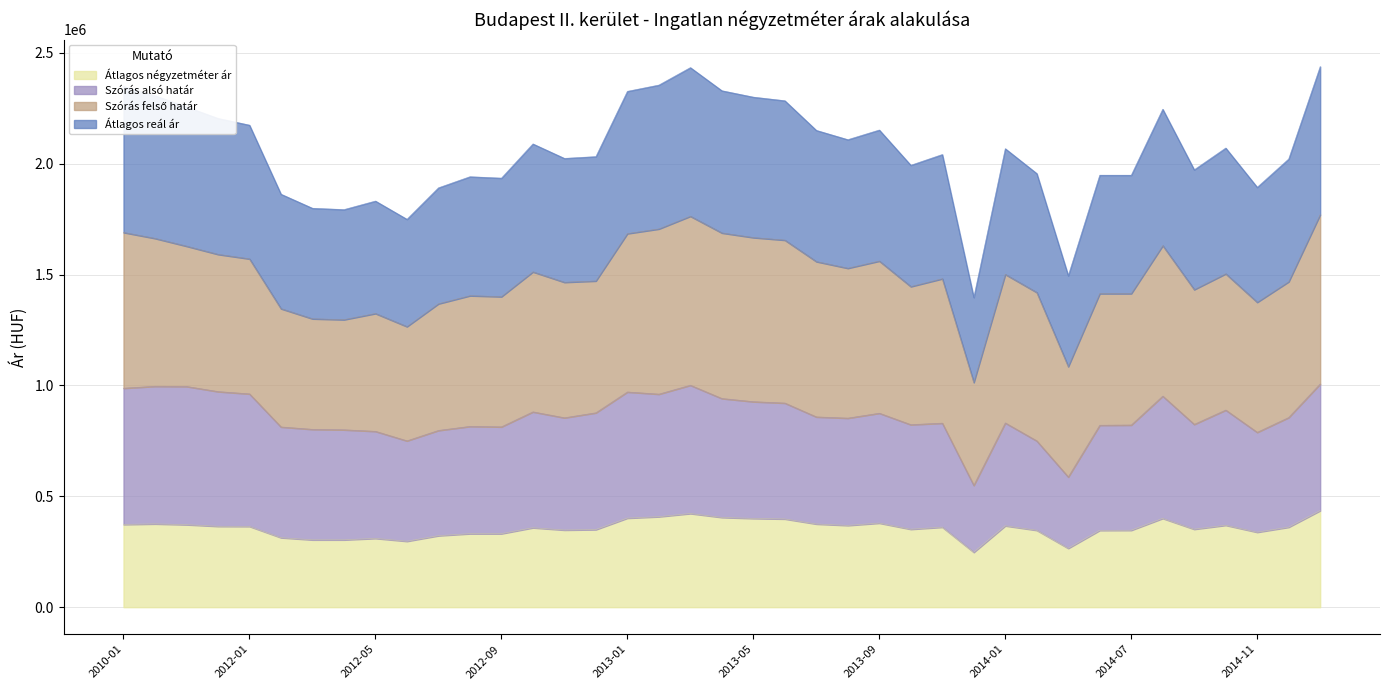

What is the label of the 26th point from the right?

2012-10